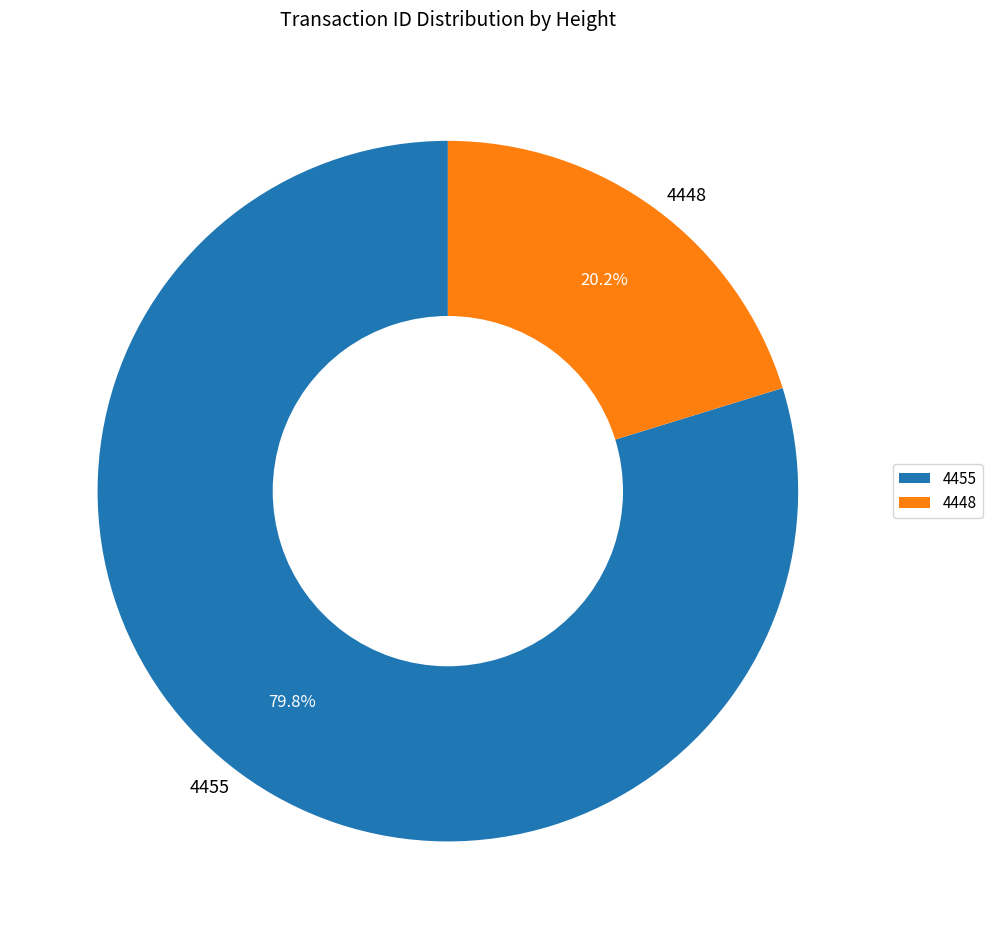

Which slice represents more than half of the pie?

4455